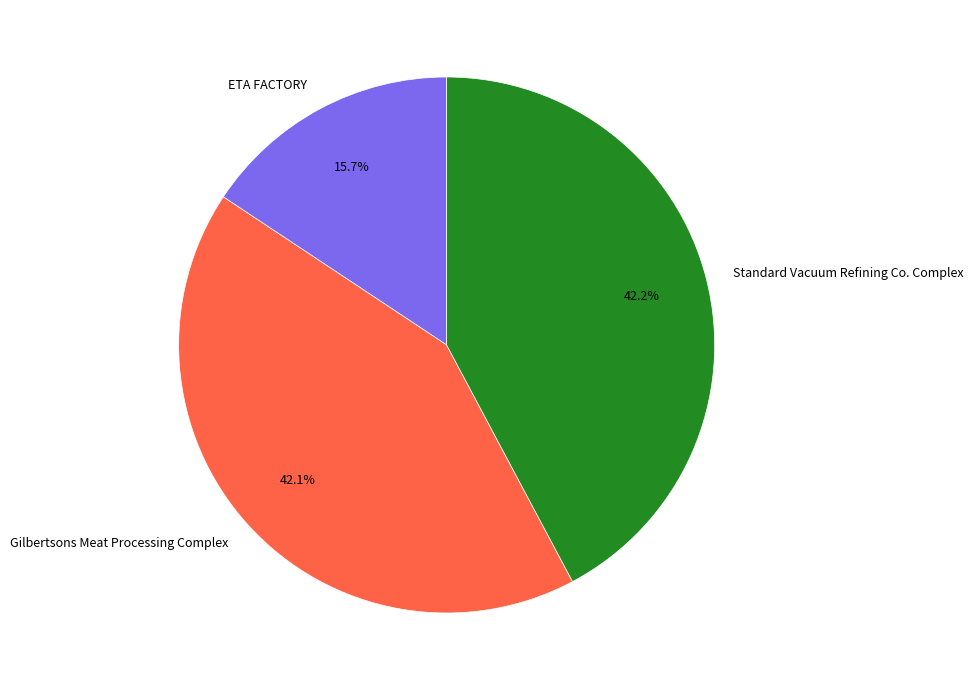

How much of the chart is everything except ETA FACTORY?

84.3%